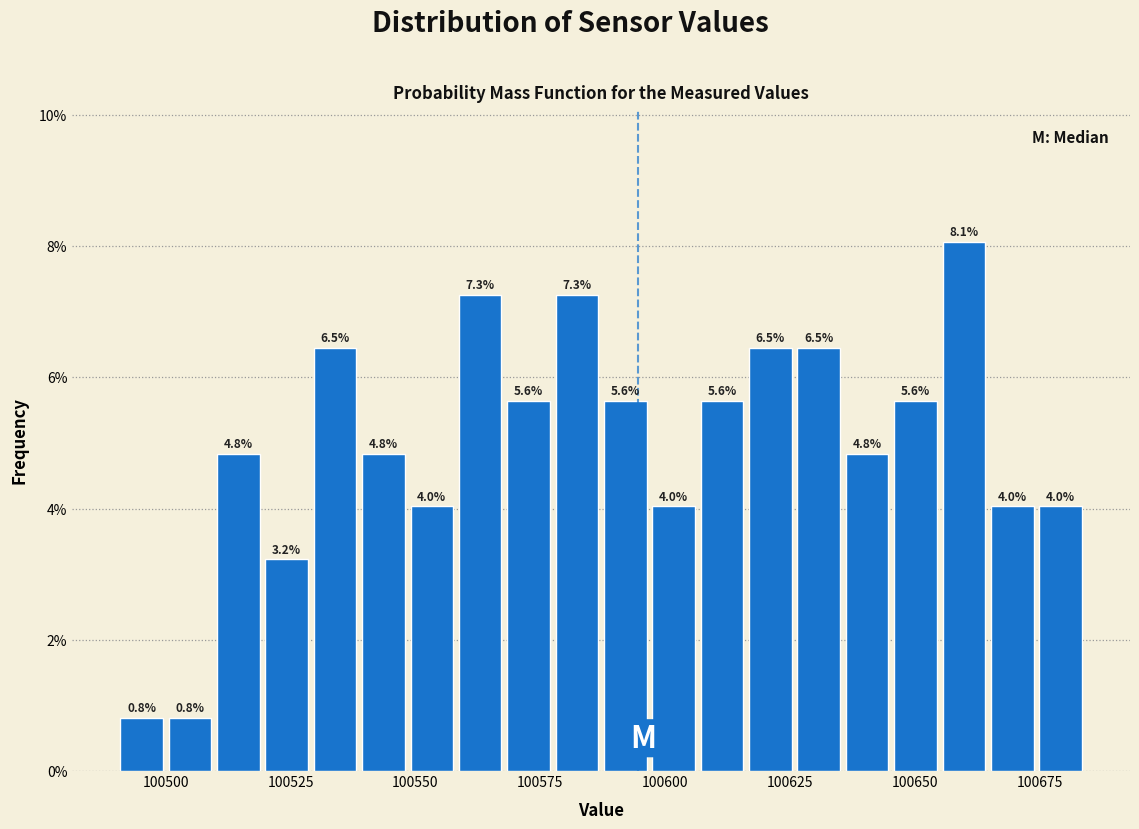

Around what value on the x-axis is the tallest bar? Give the approximate position of its centre, as read against the axis.

100660